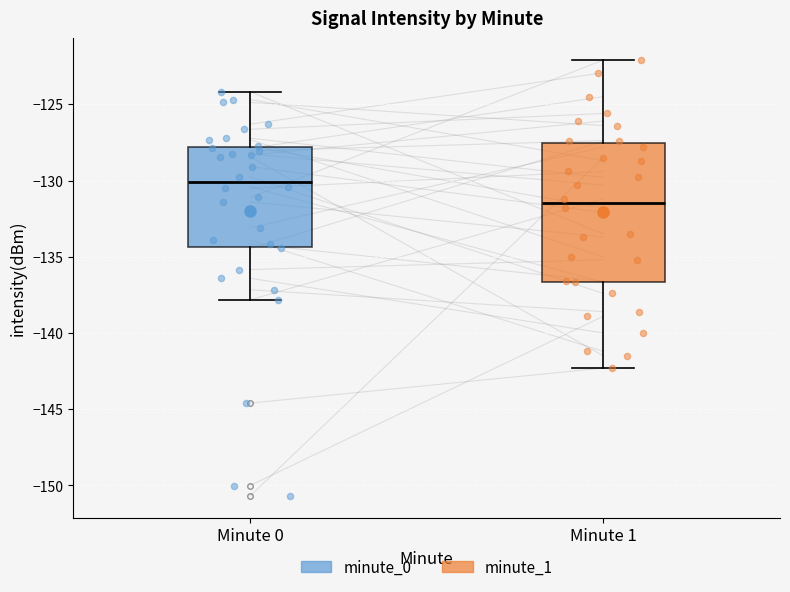

Reading left to right, transcribe this box plot: for each box, give where its median line is, the range the box spans, and where its two whiskers end, as read against the y-axis. The values are not printed on the chart, so give them approximately, as read against the axis.

Minute 0: median -130.0, box -134.5 to -128.0, whiskers -138.0 to -124.0
Minute 1: median -131.5, box -136.5 to -127.5, whiskers -142.5 to -122.0